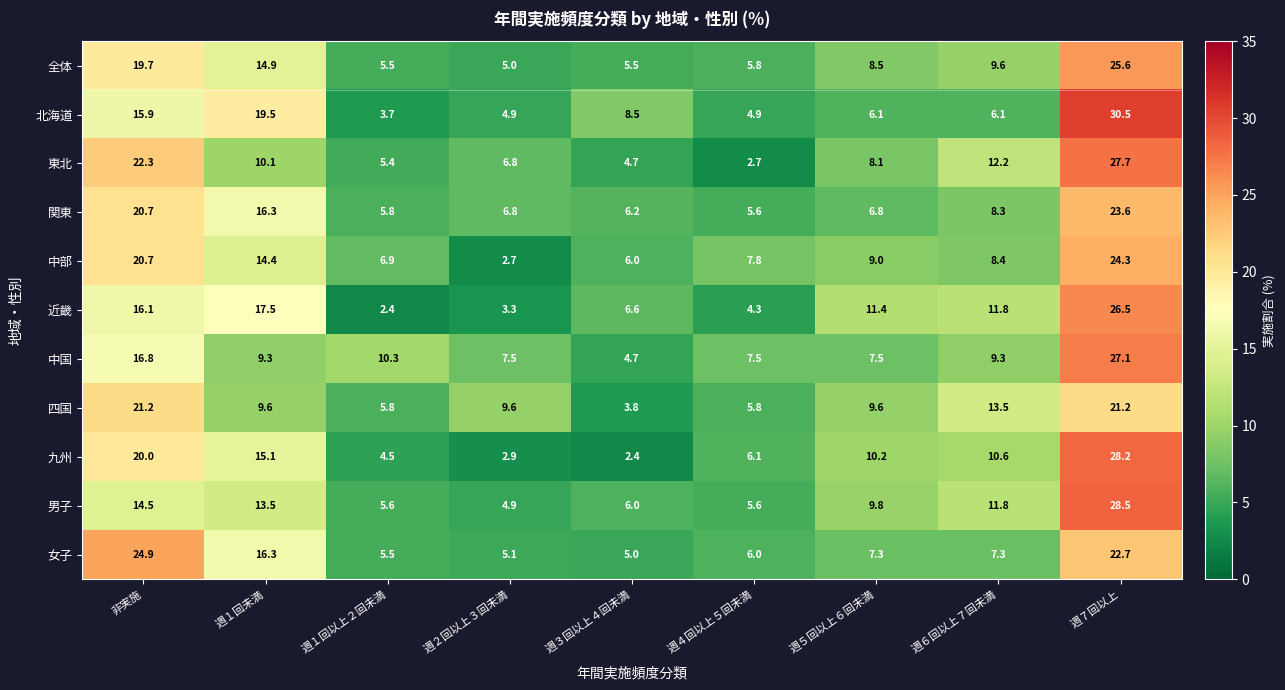

Which series changed the most between 週１回以上２回未満 and 週４回以上５回未満?

中国